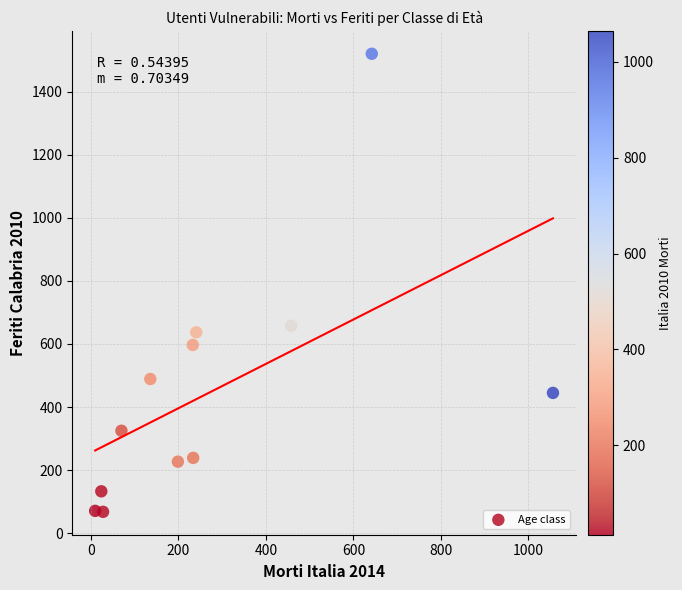

What is the range of X values (max minus min)?

1046